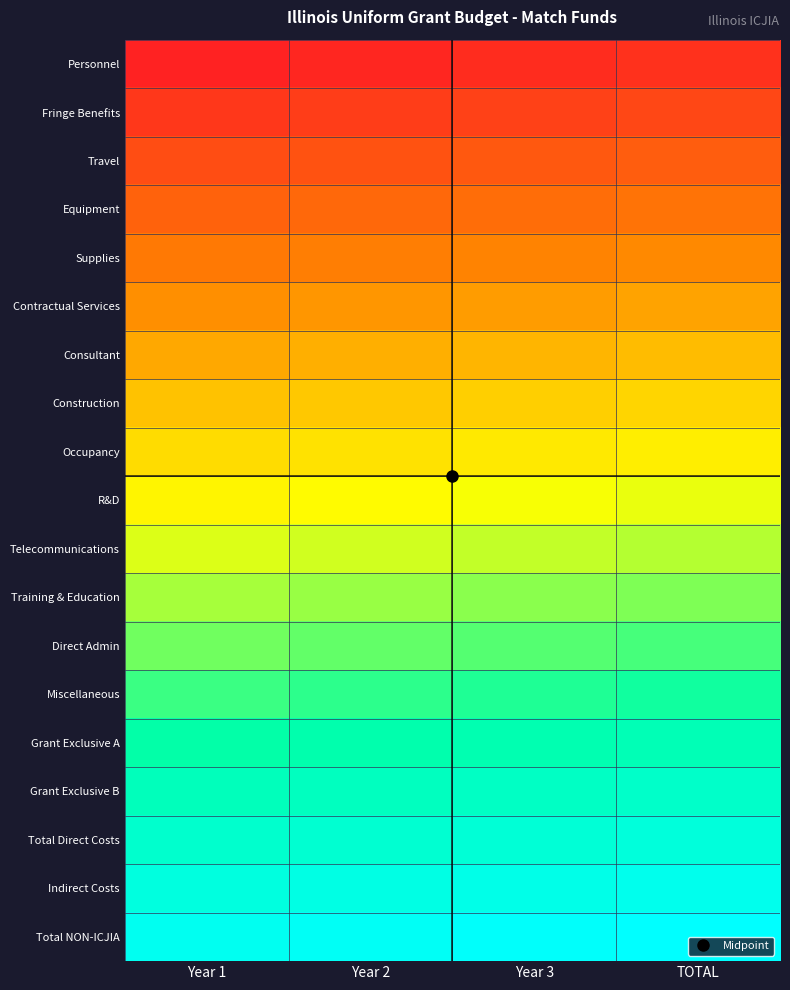

Reading left to right, what are all the values shown in this chart?

Personnel: Year 1=0.0	Year 2=0.0	Year 3=0.0	TOTAL=0.0
Fringe Benefits: Year 1=0.0	Year 2=0.1	Year 3=0.1	TOTAL=0.1
Travel: Year 1=0.1	Year 2=0.1	Year 3=0.1	TOTAL=0.1
Equipment: Year 1=0.1	Year 2=0.1	Year 3=0.1	TOTAL=0.1
Supplies: Year 1=0.2	Year 2=0.2	Year 3=0.2	TOTAL=0.2
Contractual Services: Year 1=0.2	Year 2=0.2	Year 3=0.2	TOTAL=0.2
Consultant: Year 1=0.2	Year 2=0.2	Year 3=0.3	TOTAL=0.3
Construction: Year 1=0.3	Year 2=0.3	Year 3=0.3	TOTAL=0.3
Occupancy: Year 1=0.3	Year 2=0.3	Year 3=0.3	TOTAL=0.4
R&D: Year 1=0.4	Year 2=0.4	Year 3=0.4	TOTAL=0.4
Telecommunications: Year 1=0.4	Year 2=0.4	Year 3=0.4	TOTAL=0.4
Training & Education: Year 1=0.4	Year 2=0.5	Year 3=0.5	TOTAL=0.5
Direct Admin: Year 1=0.5	Year 2=0.5	Year 3=0.5	TOTAL=0.5
Miscellaneous: Year 1=0.5	Year 2=0.5	Year 3=0.5	TOTAL=0.6
Grant Exclusive A: Year 1=0.6	Year 2=0.6	Year 3=0.6	TOTAL=0.6
Grant Exclusive B: Year 1=0.6	Year 2=0.6	Year 3=0.6	TOTAL=0.6
Total Direct Costs: Year 1=0.6	Year 2=0.7	Year 3=0.7	TOTAL=0.7
Indirect Costs: Year 1=0.7	Year 2=0.7	Year 3=0.7	TOTAL=0.7
Total NON-ICJIA: Year 1=0.7	Year 2=0.7	Year 3=0.7	TOTAL=0.8